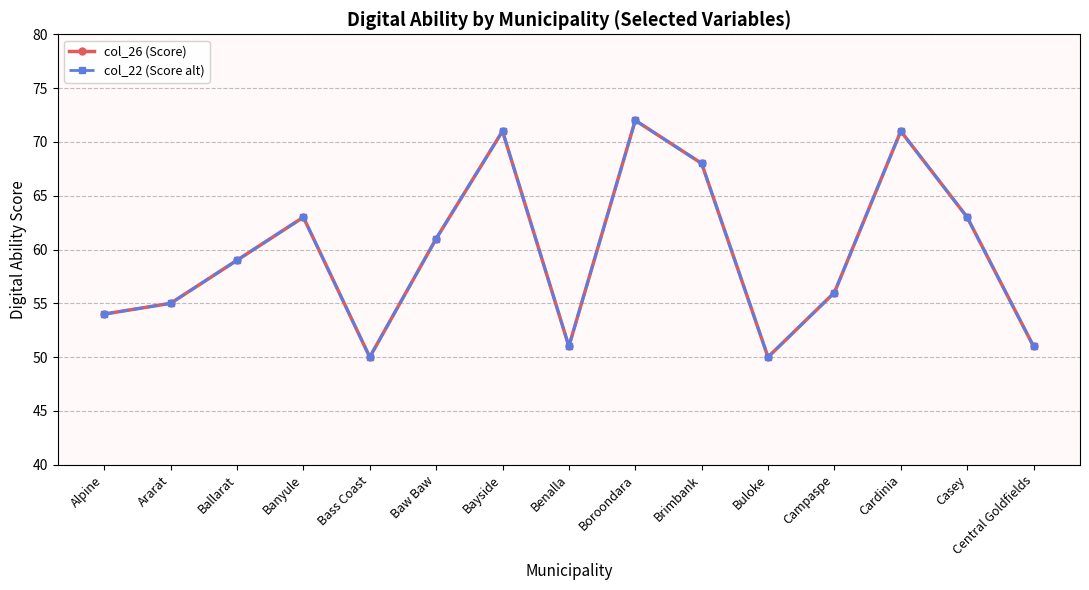

True or false: col_26 (Score) and col_22 (Score alt) cross at least once.

False